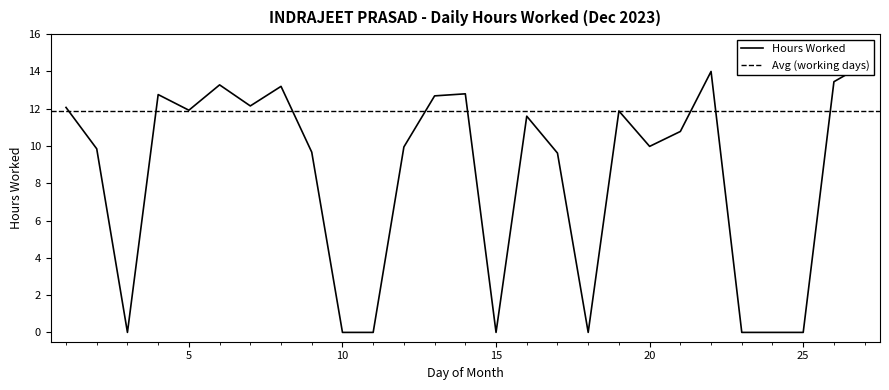

What is the maximum value shown in the chart?

14.4